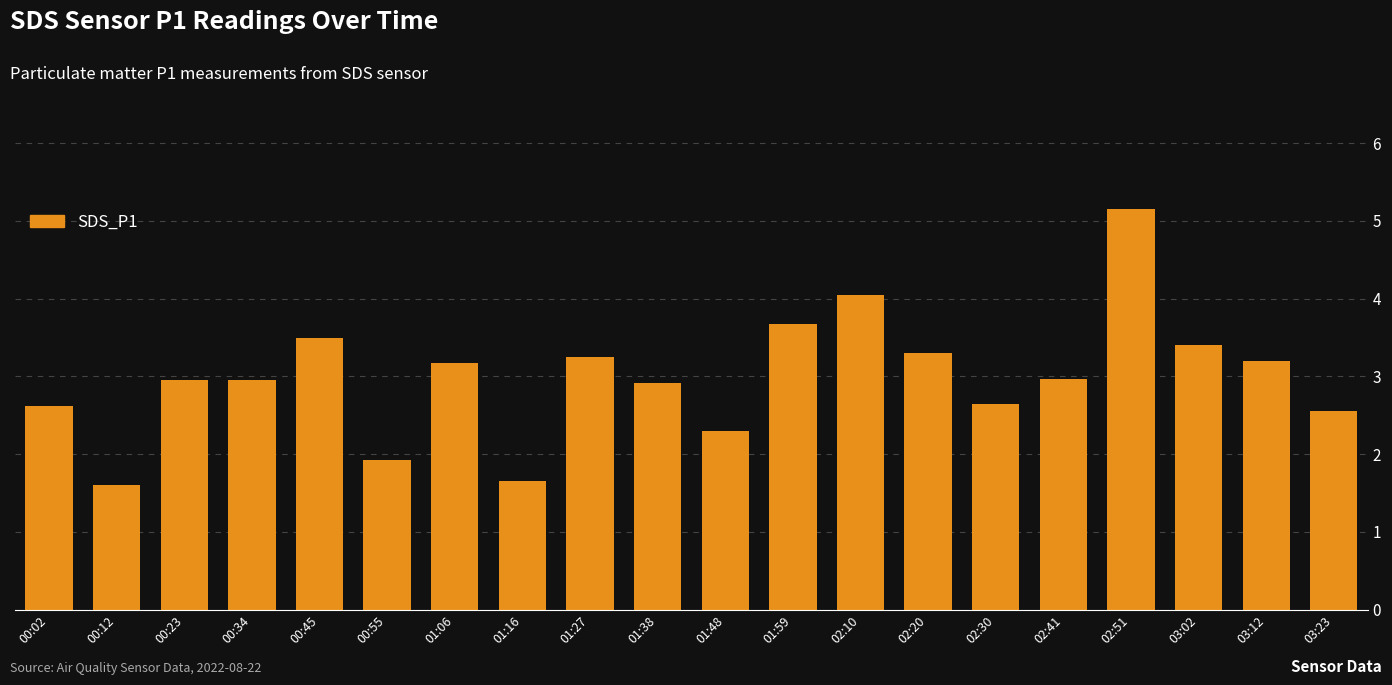

At which category does the chart reach its peak across all series?

02:51